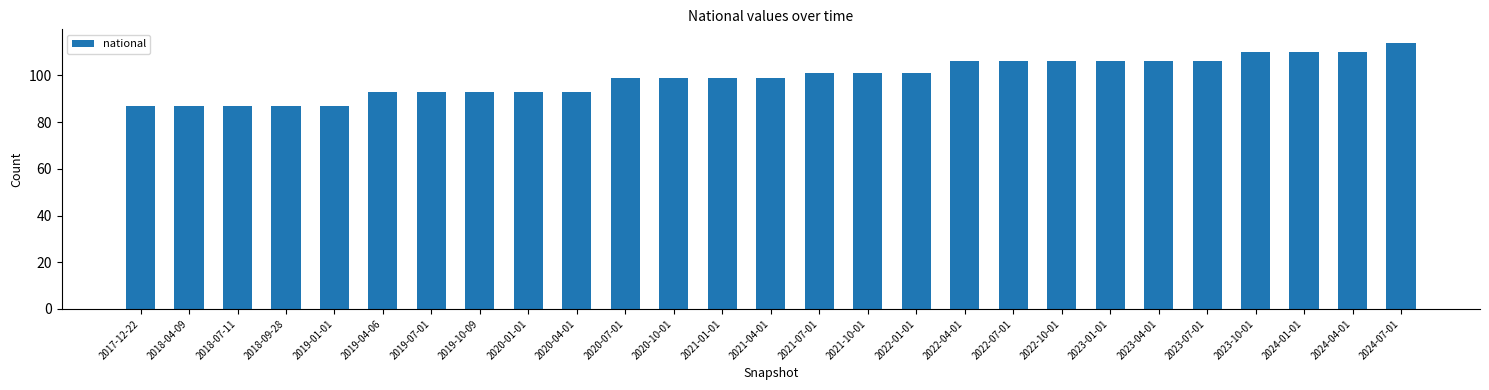

Approximately how many times larger is the value at 2021-04-01 compared to 2020-10-01?

1.0